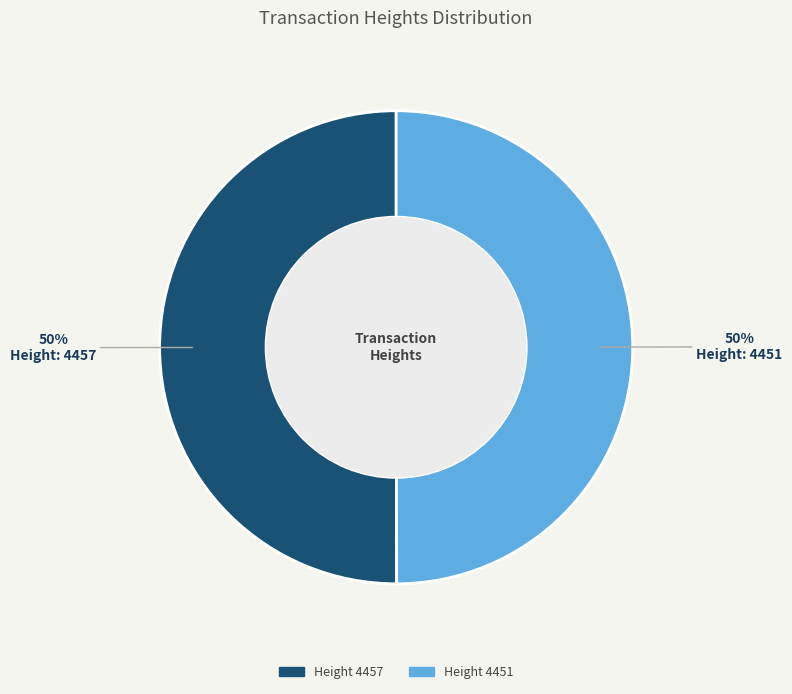

How many slices are in this pie chart?

2